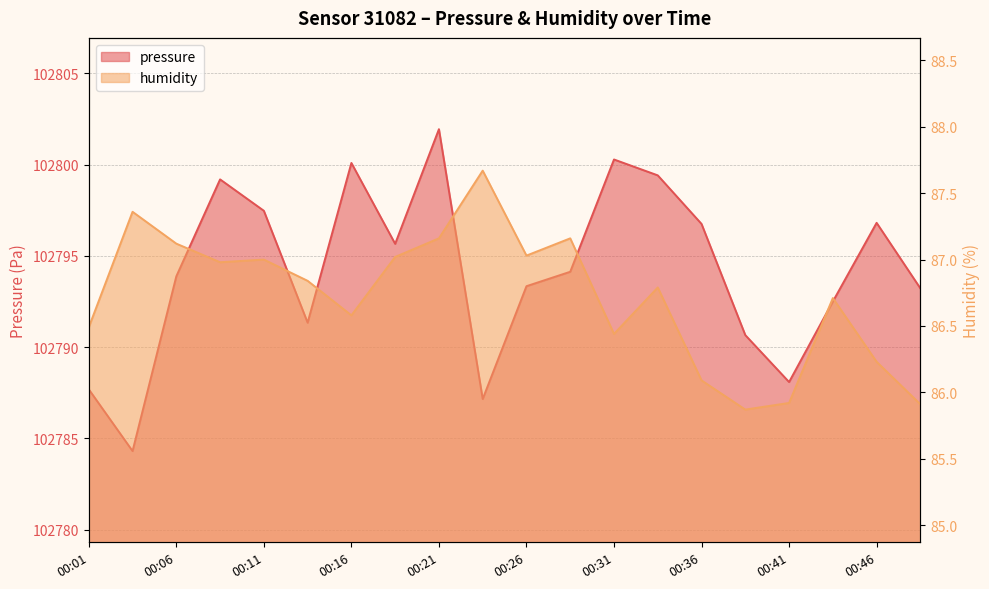

How many values in the pressure series are below 102794?

10